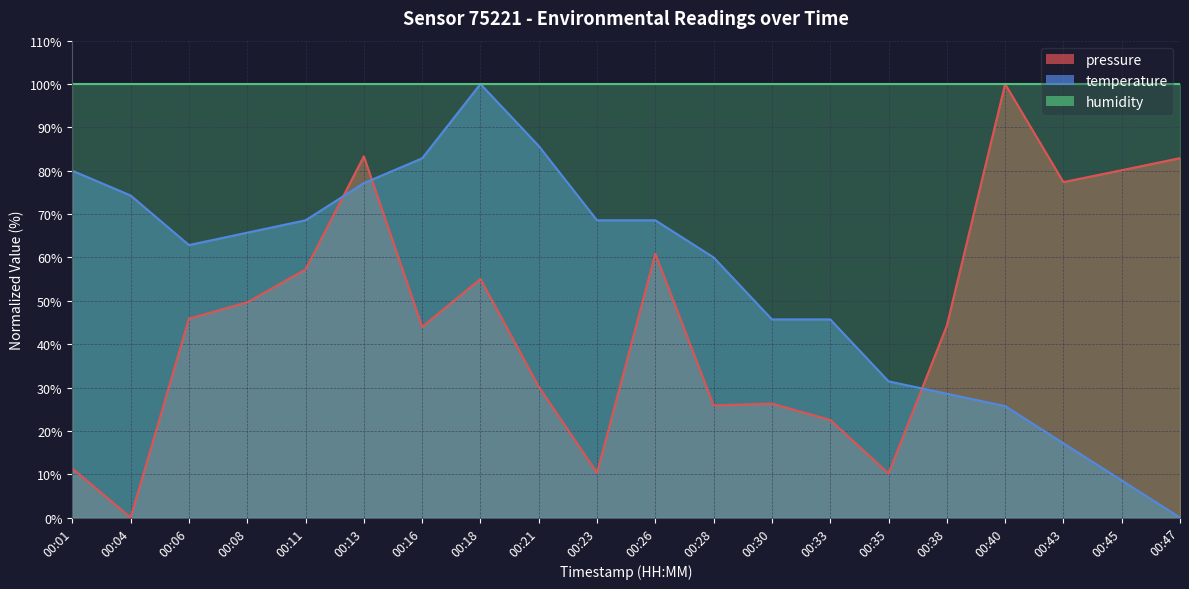

True or false: temperature has more than 2 points higher than both neighbors.

False